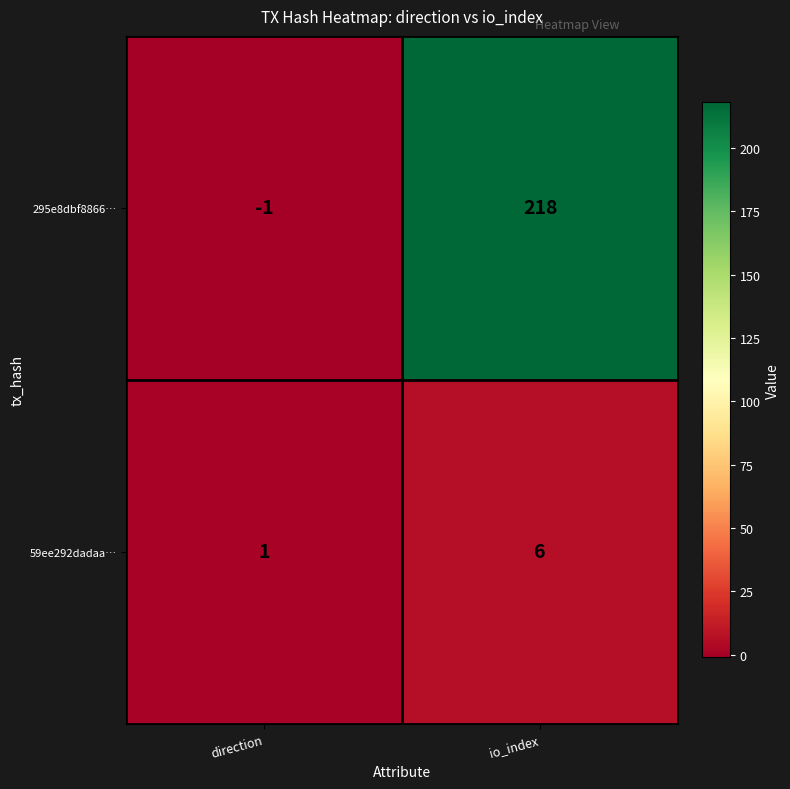

Where is 59ee292dadaa… nearest to the value 3?

direction